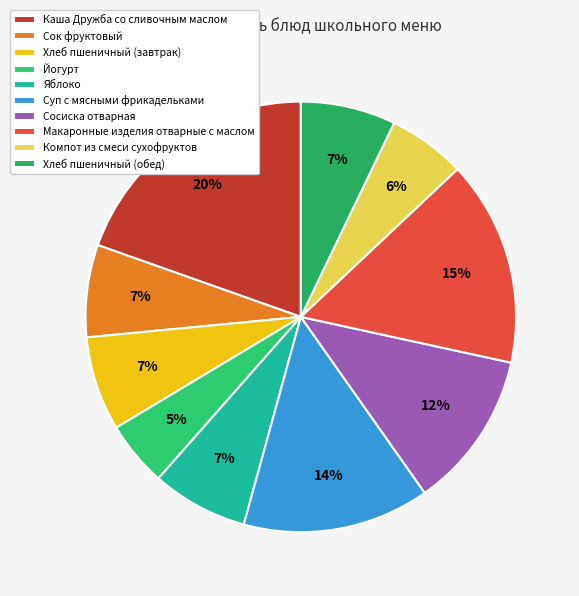

How many slices are in this pie chart?

10